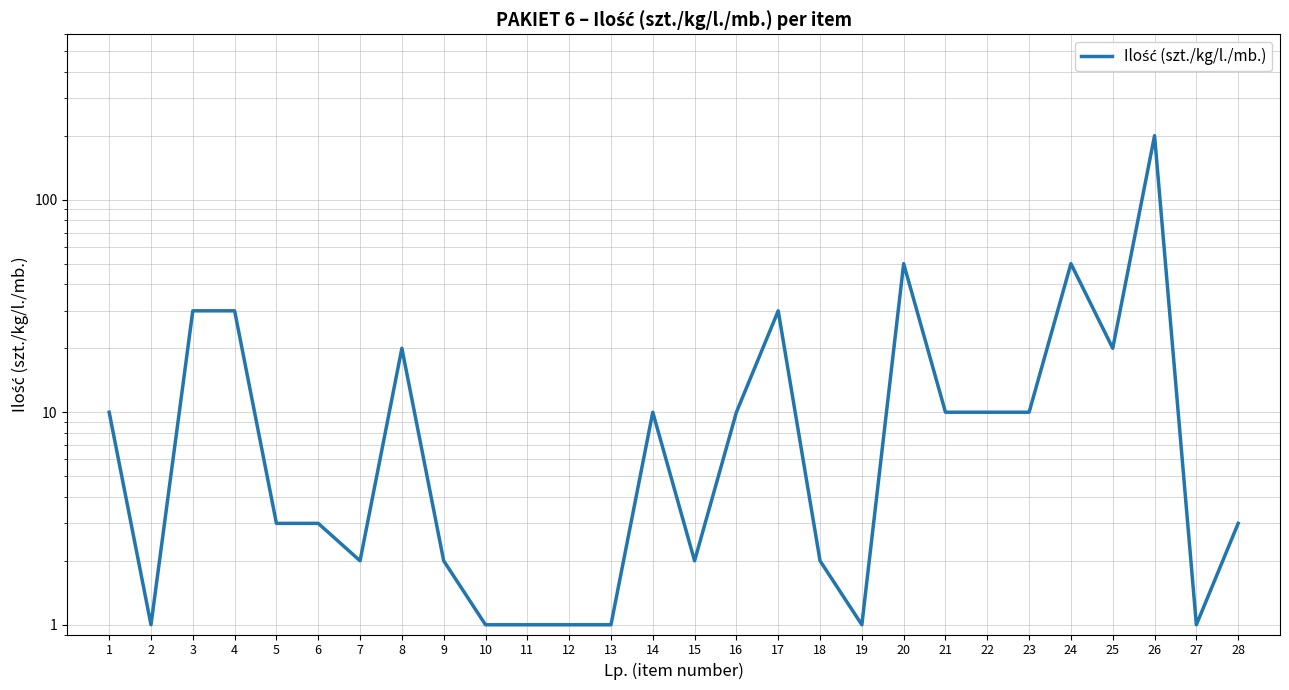

Rank the categories by value from lowest to highest.

2, 10, 11, 12, 13, 19, 27, 7, 9, 15, 18, 5, 6, 28, 1, 14, 16, 21, 22, 23, 8, 25, 3, 4, 17, 20, 24, 26